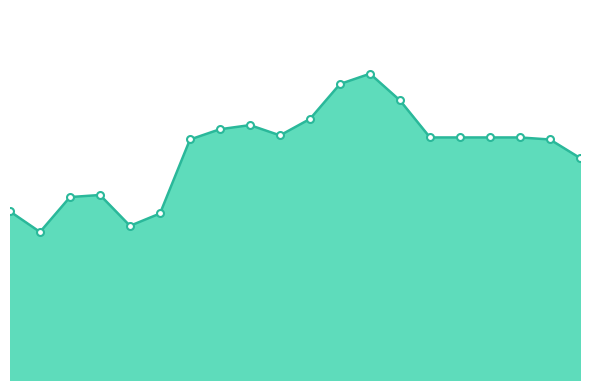

At which label does the data first exceed 118?

00:14